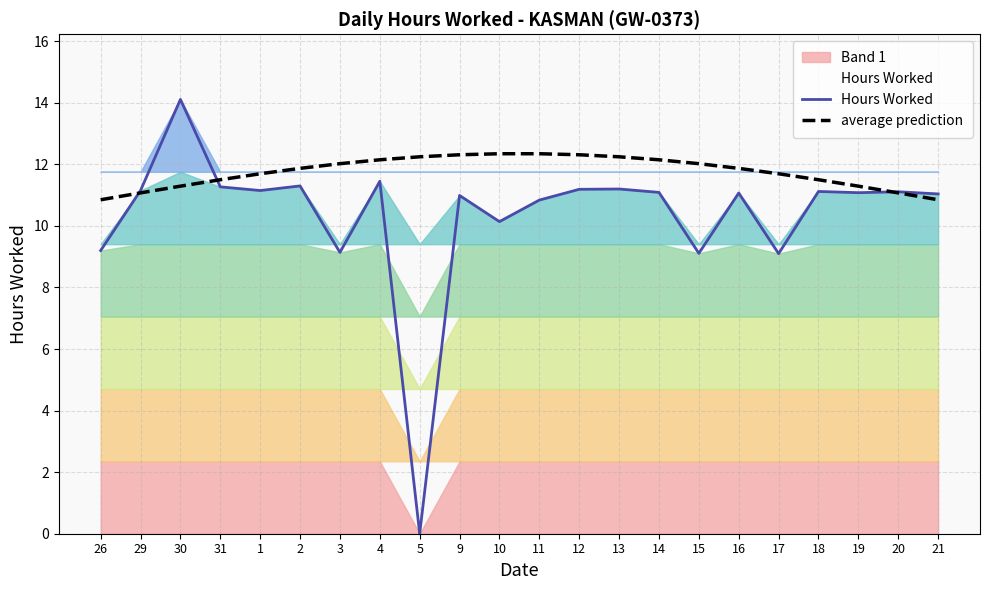

List the series in order of their peak value, lowest first.

average prediction, Hours Worked